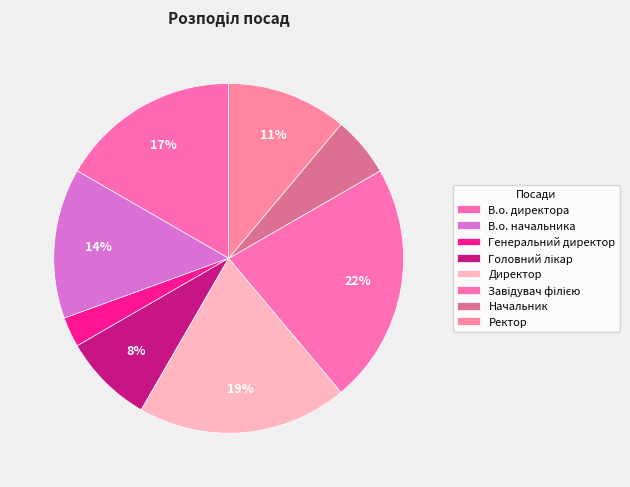

Which has a higher value, Начальник or В.о. начальника?

В.о. начальника